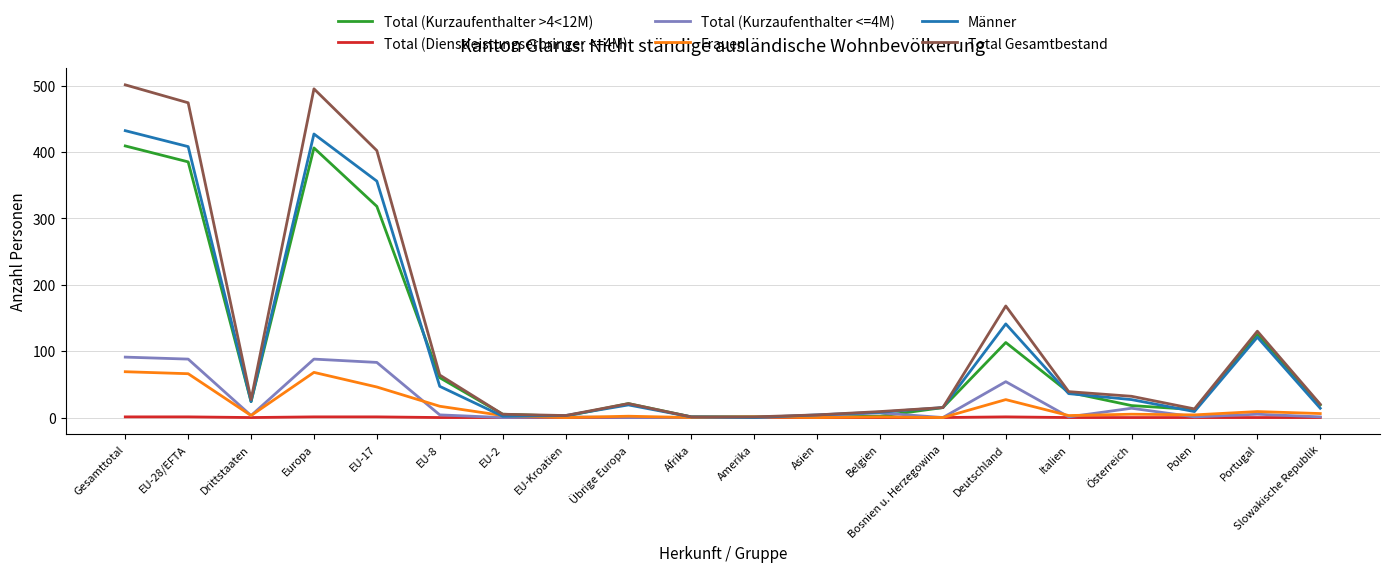

Is the value of Frauen at Portugal greater than the value of Total (Kurzaufenthalter <=4M) at EU-17?

No